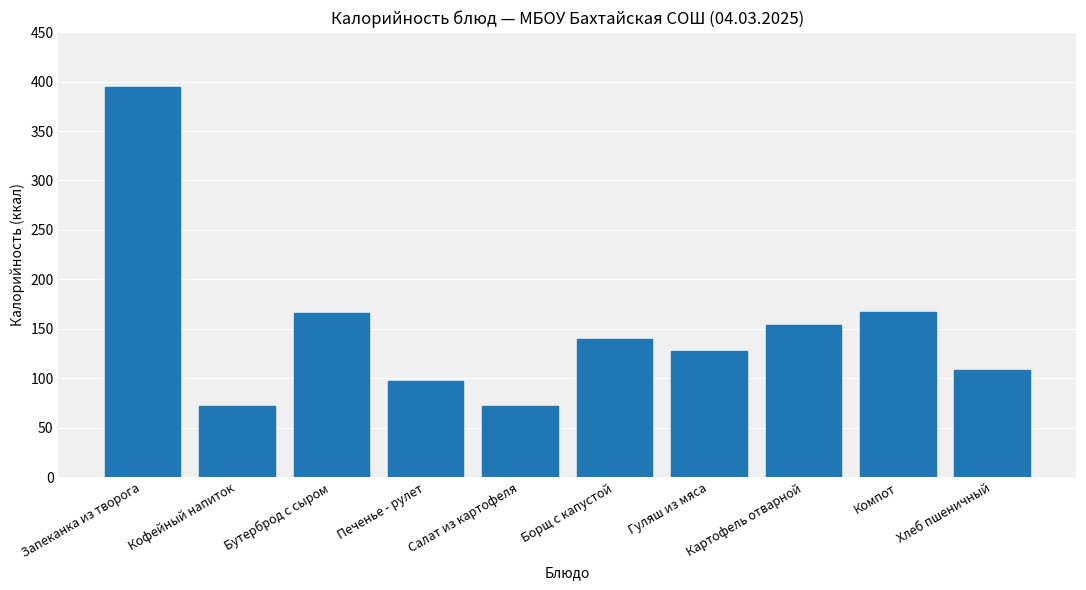

What is the smallest value displayed?

72.2